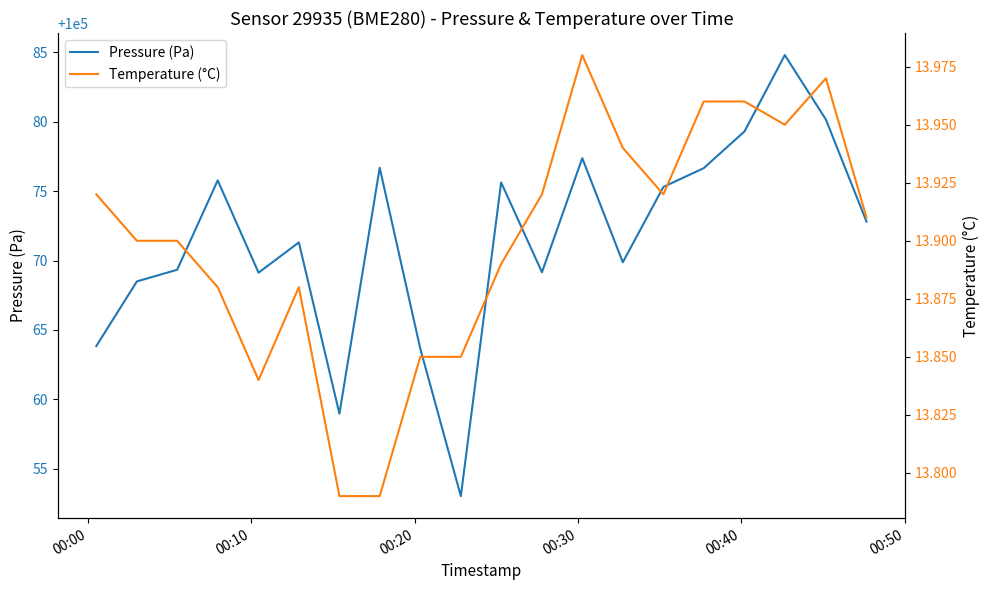

In Pressure (Pa), how many points are higher than both neighbors (excluding endpoints)?

6